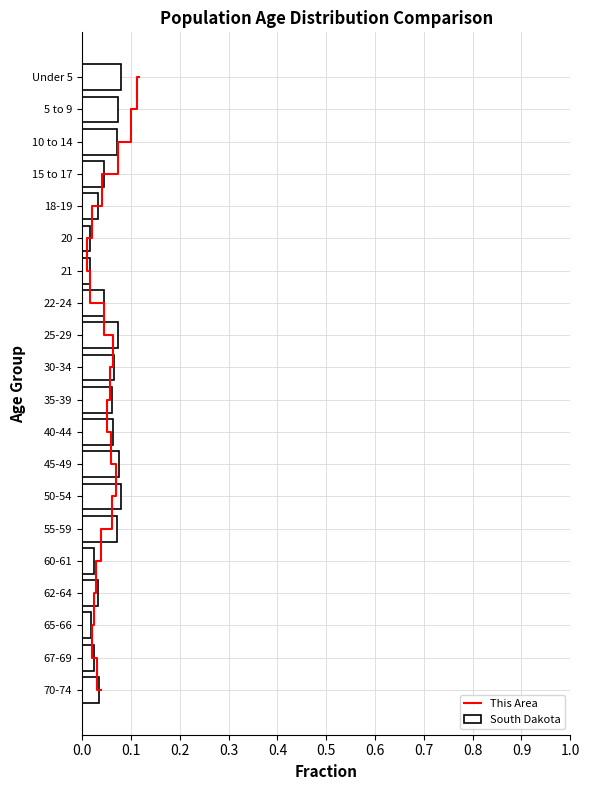

What is the sum of all South Dakota values?

1.0